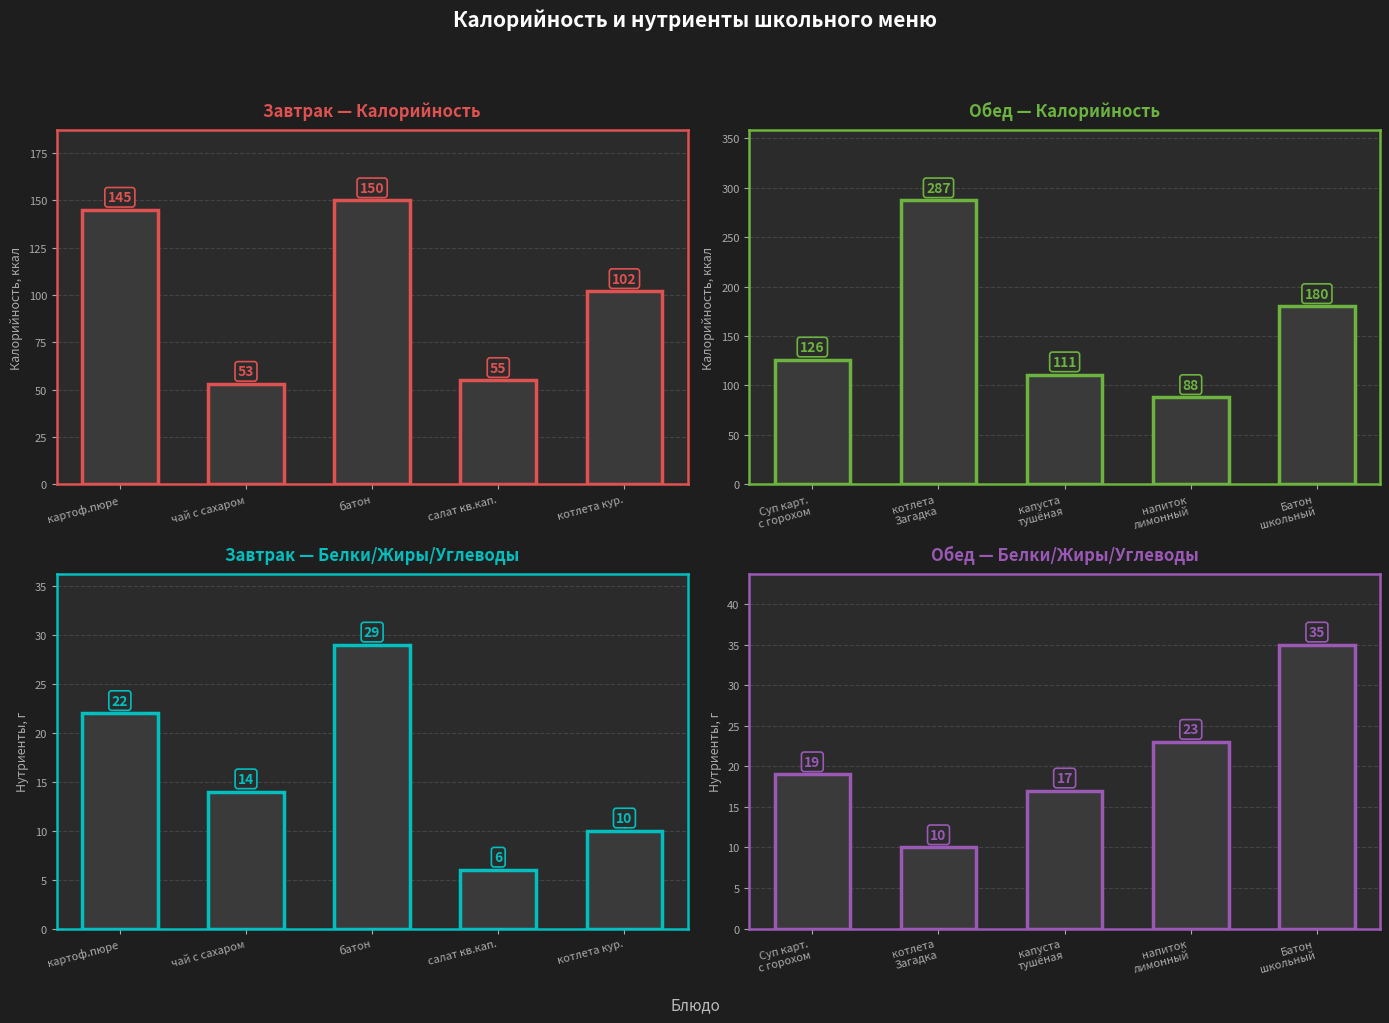

What is the value of the Завтрак — Калорийность bar at the 4th from the left?

55